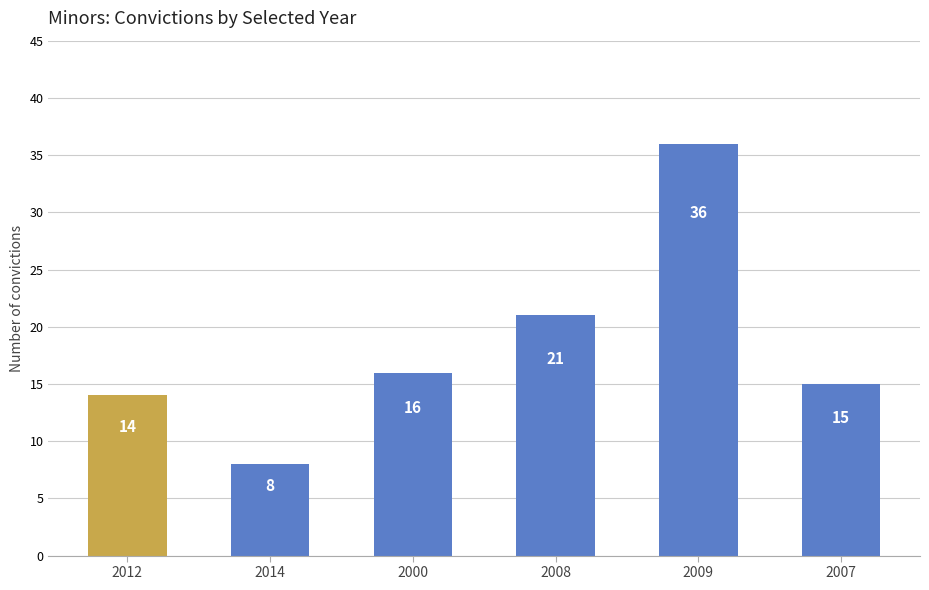

Rank the categories by value from lowest to highest.

2014, 2012, 2007, 2000, 2008, 2009